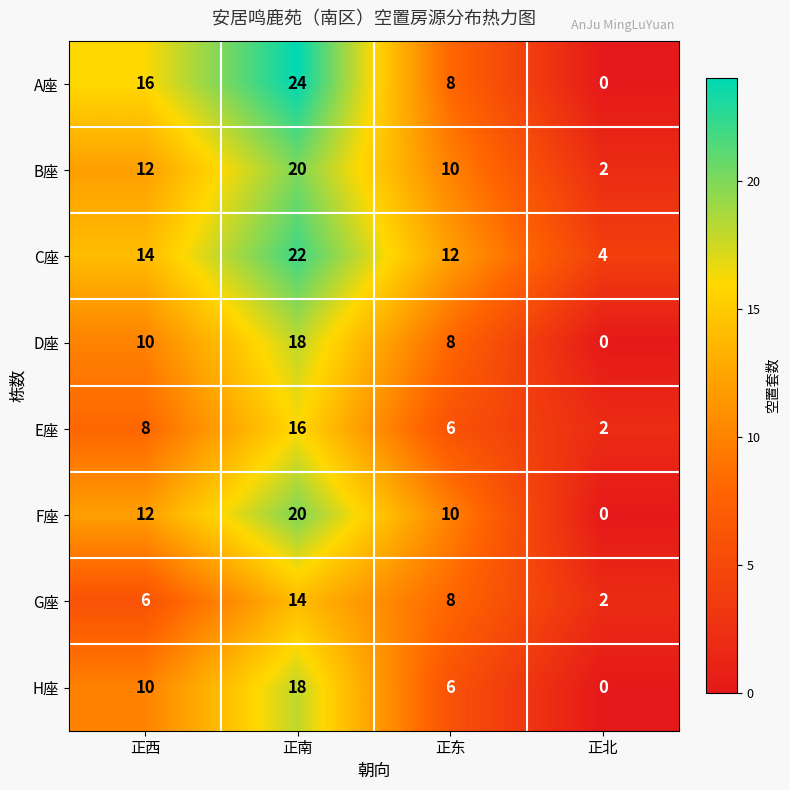

What is the sum of the E座 values at 正南 and 正东?

22